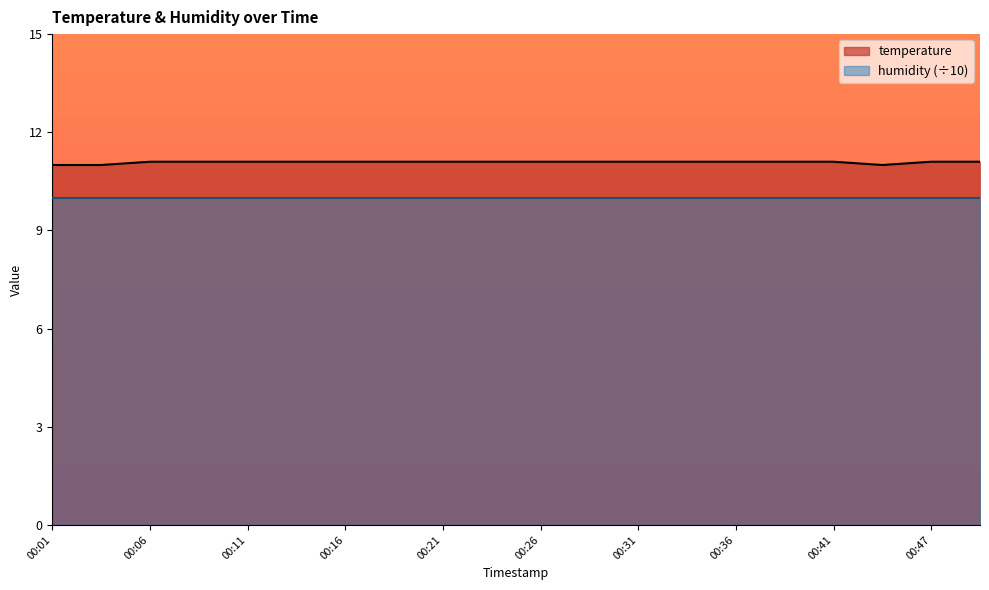

Reading right to left, list all the values displayed in this chart.

00:49=11.1	00:47=11.1	00:44=11.0	00:41=11.1	00:39=11.1	00:36=11.1	00:34=11.1	00:31=11.1	00:29=11.1	00:26=11.1	00:24=11.1	00:21=11.1	00:19=11.1	00:16=11.1	00:14=11.1	00:11=11.1	00:09=11.1	00:06=11.1	00:04=11.0	00:01=11.0